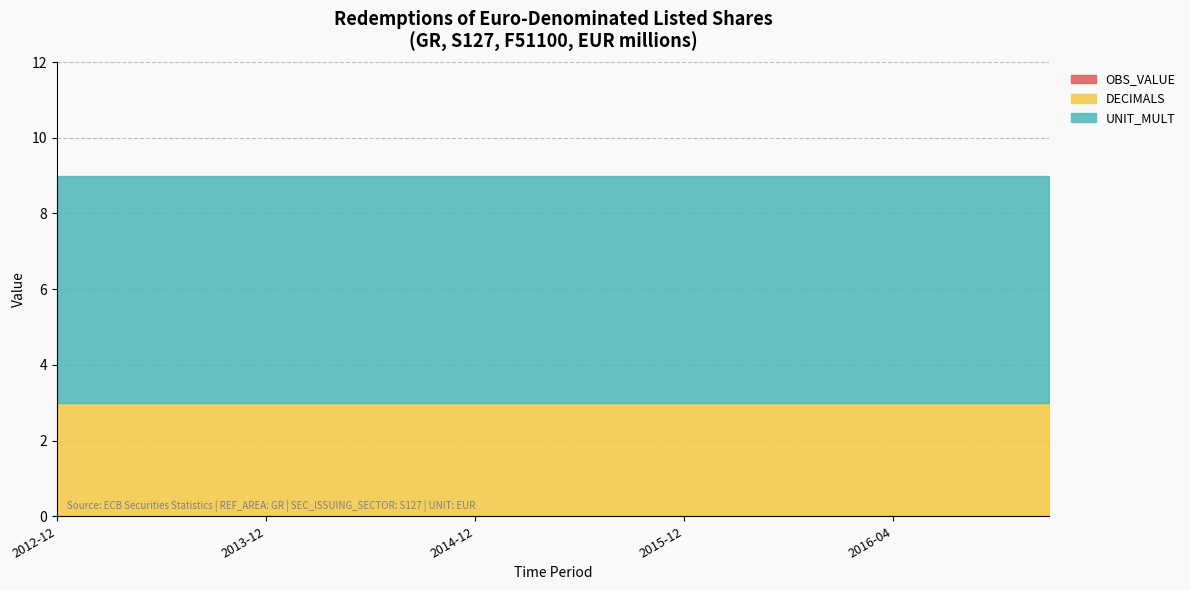

What is the maximum value shown in the chart?

6